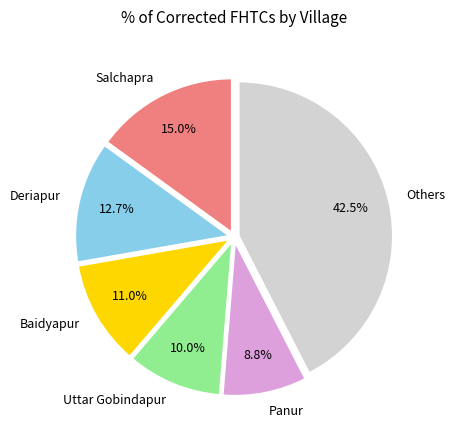

What portion of the pie excludes Salchapra?

85.0%